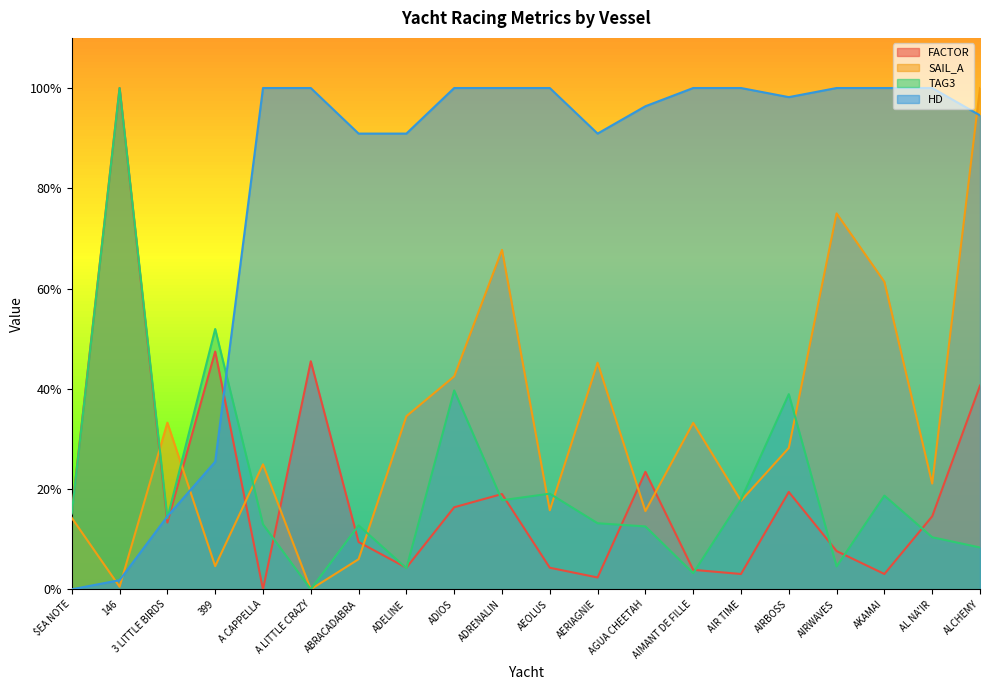

What are all the series names shown in the legend?

FACTOR, SAIL_A, TAG3, HD